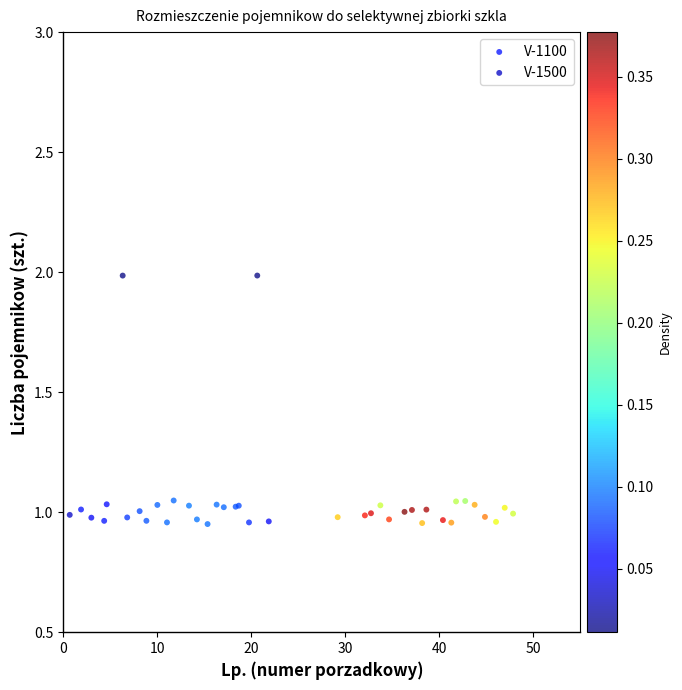

Which series contains the highest Y value?

V-1500